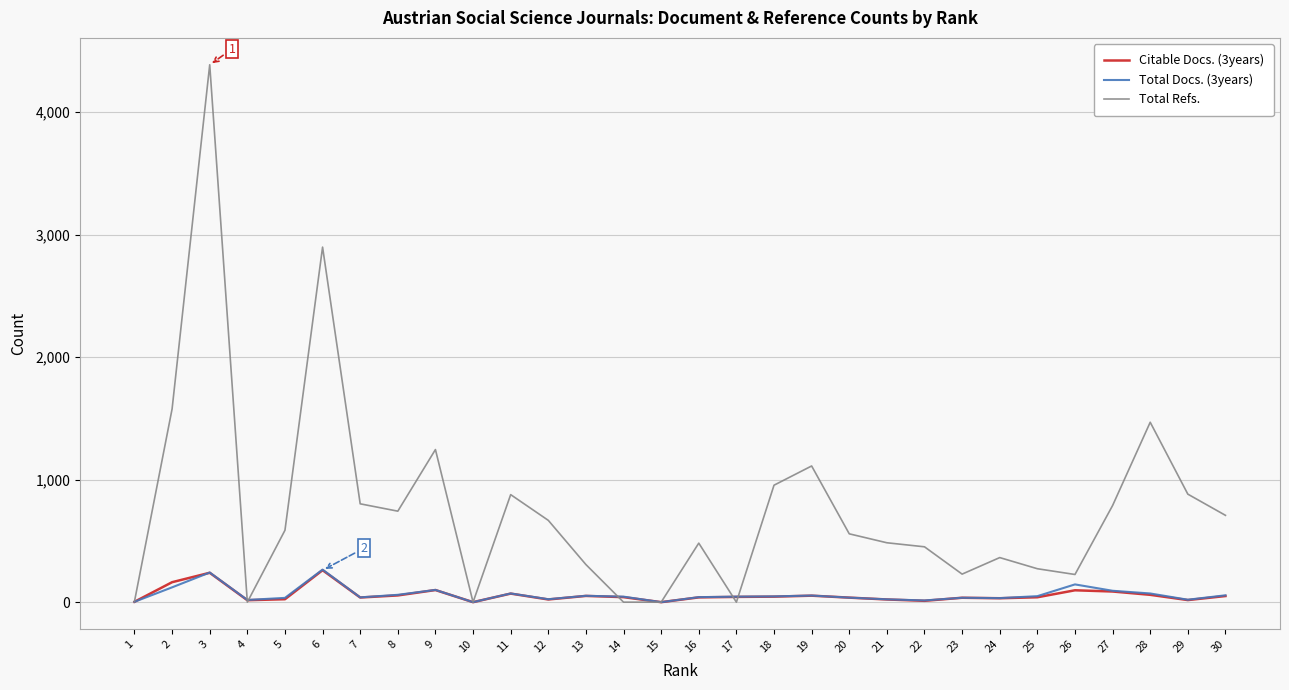

True or false: Citable Docs. (3years) has a value of 11 at 22.

True